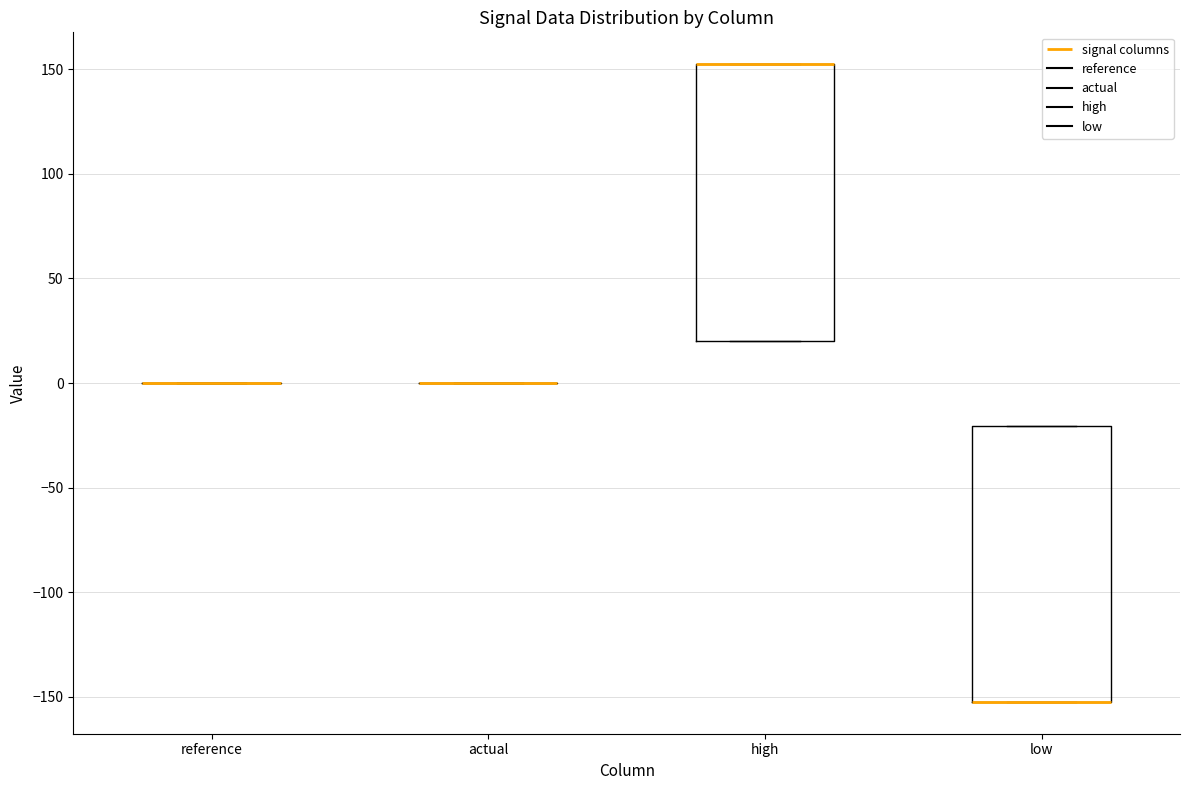

Where is the upper edge of the box for high on the y-axis? The values are not printed on the chart, so give them approximately, as read against the axis.

150